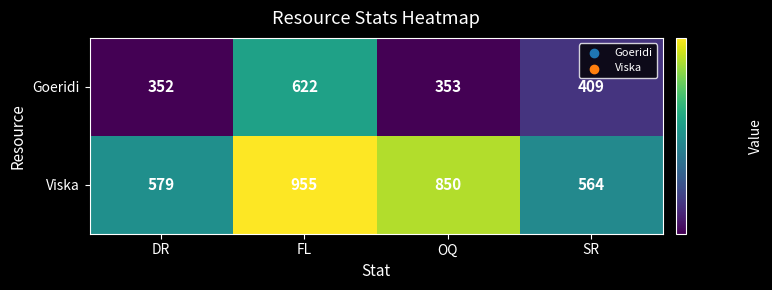

At which category is the sum across all series the highest?

FL